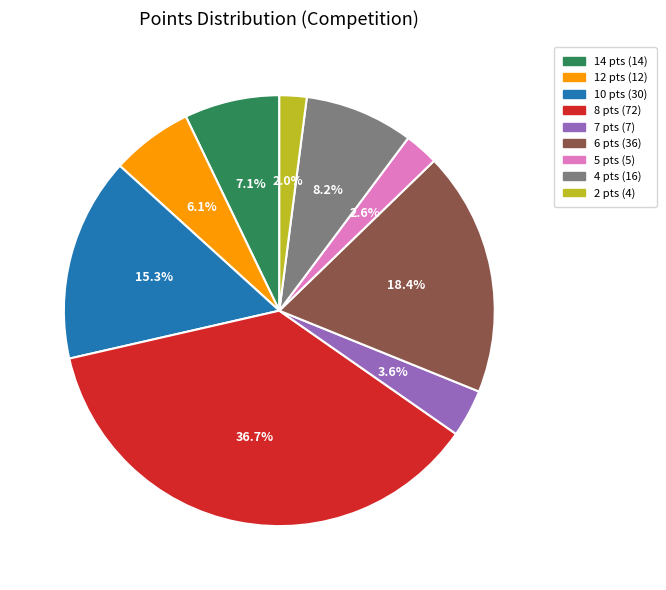

To the nearest percent, what is the difference between the largest and smallest slice percentages?

35%